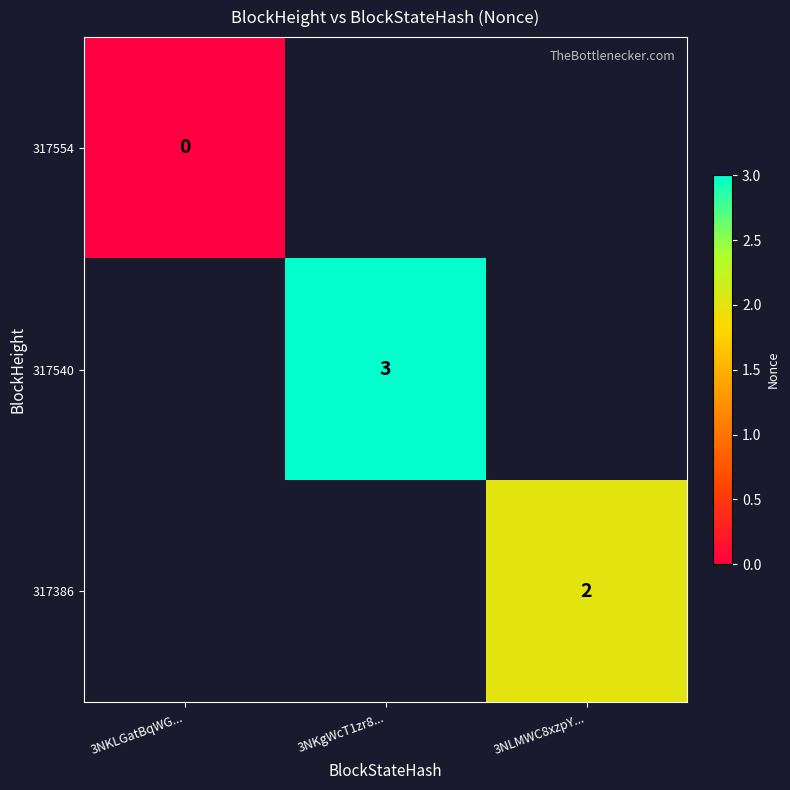

The 317386 series shows 2 at 3NLMWC8xzpY.... True or false?

True